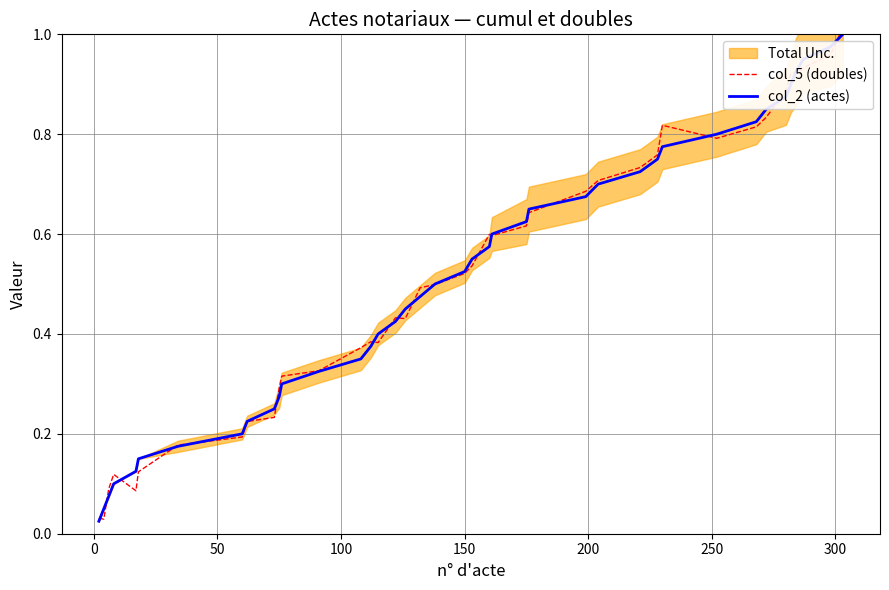

Count the number of categories in the chart.

40